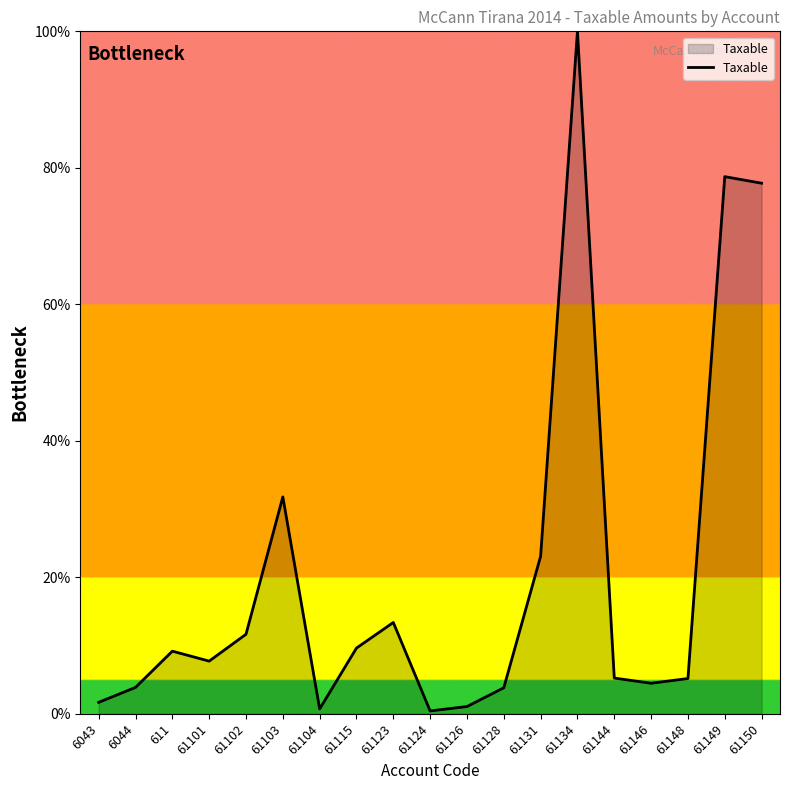

Is it true that the value at 61146 is 4.5?

True